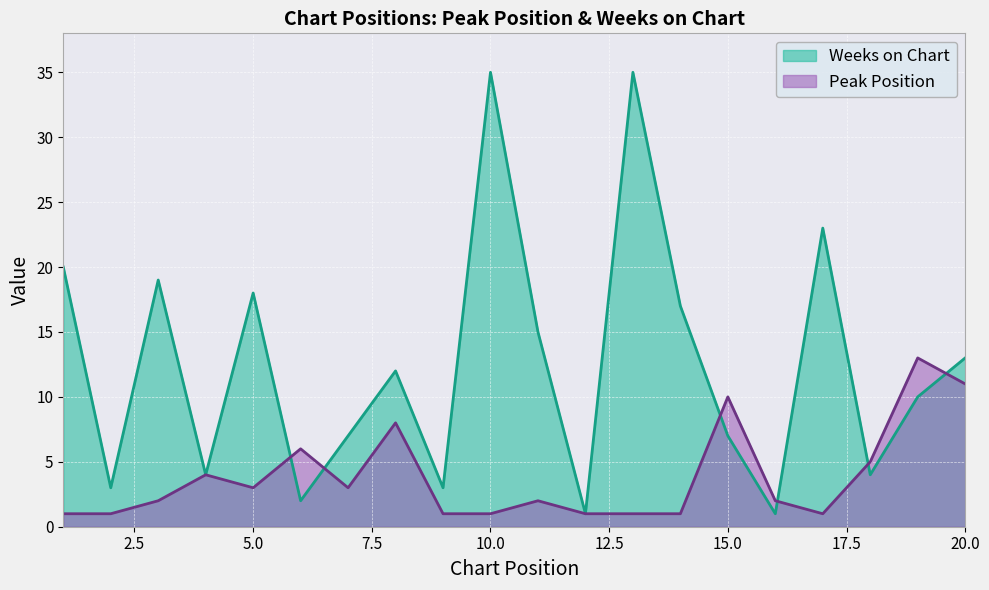

What is the difference between the highest and lowest values at 3?

17